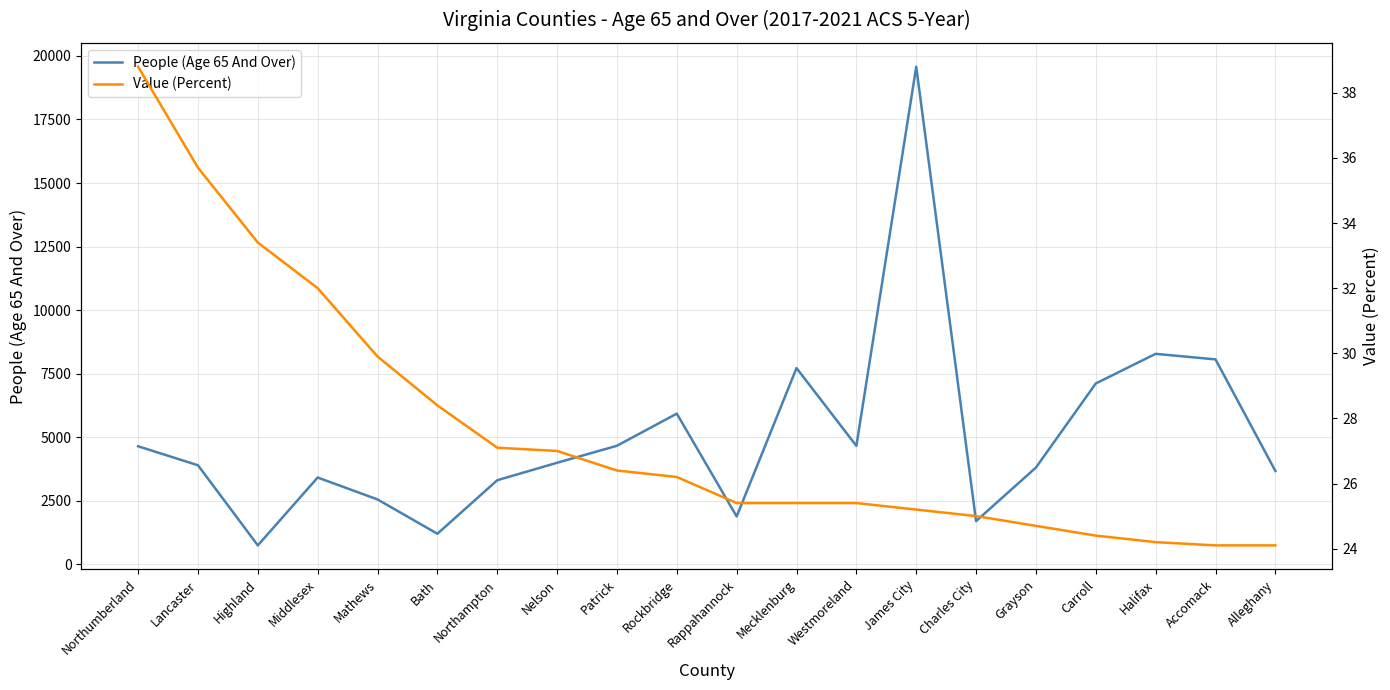

Is it true that Value (Percent) equals 37.2 at Rappahannock?

False